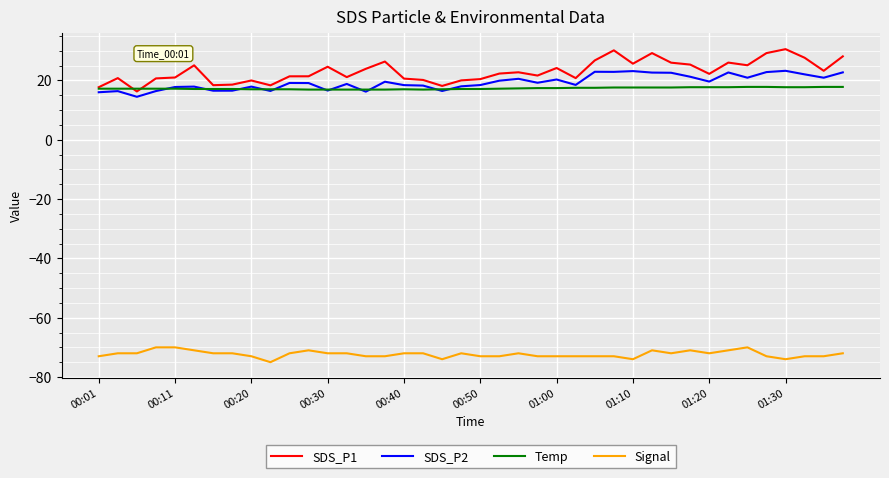

What is the lowest value of the Temp series?

16.9